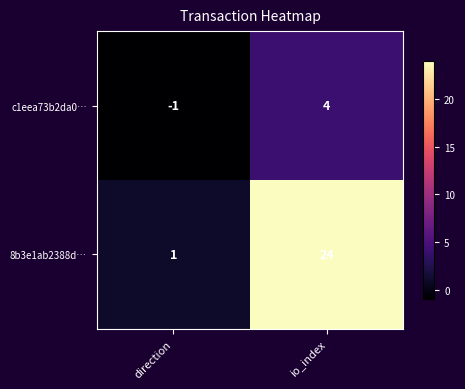

The value of 8b3e1ab2388d… at io_index is 7. True or false?

False